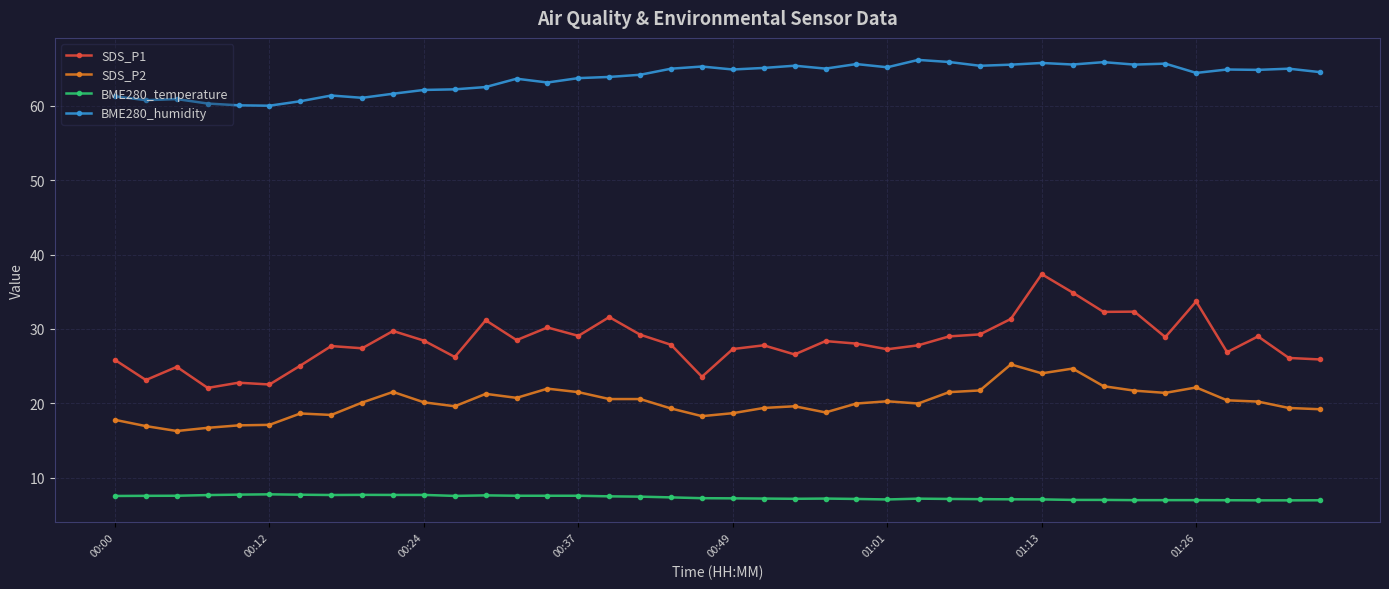

Rank the series by their maximum value, from highest to lowest.

BME280_humidity, SDS_P1, SDS_P2, BME280_temperature